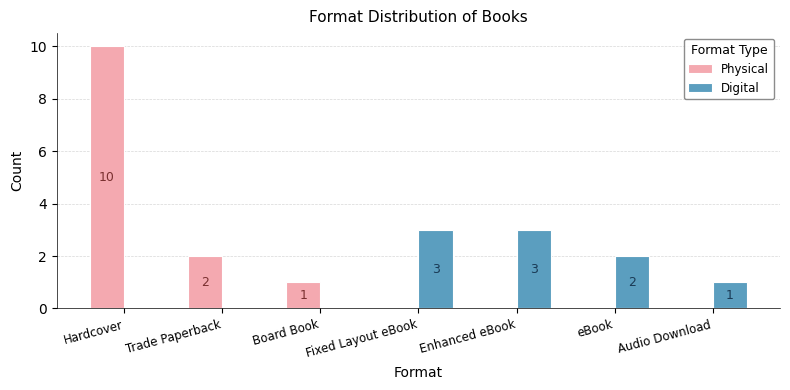

Between Hardcover and Fixed Layout eBook, which series saw the biggest shift?

Physical